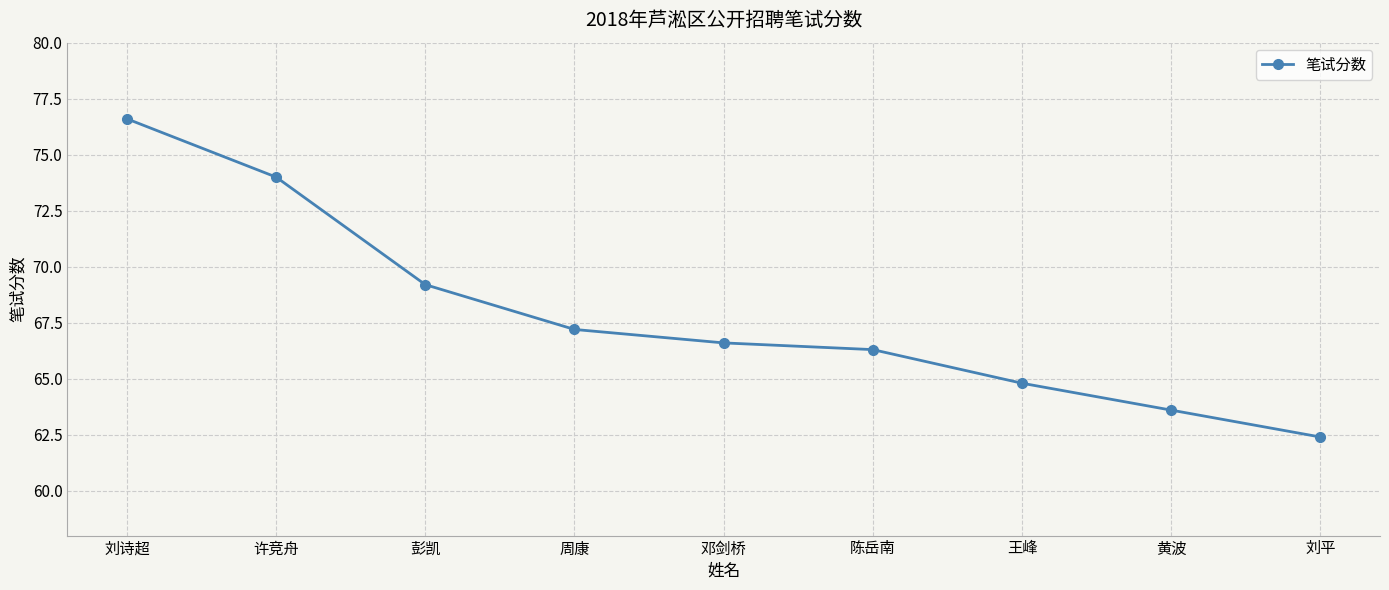

Where does the data first go above 66?

刘诗超